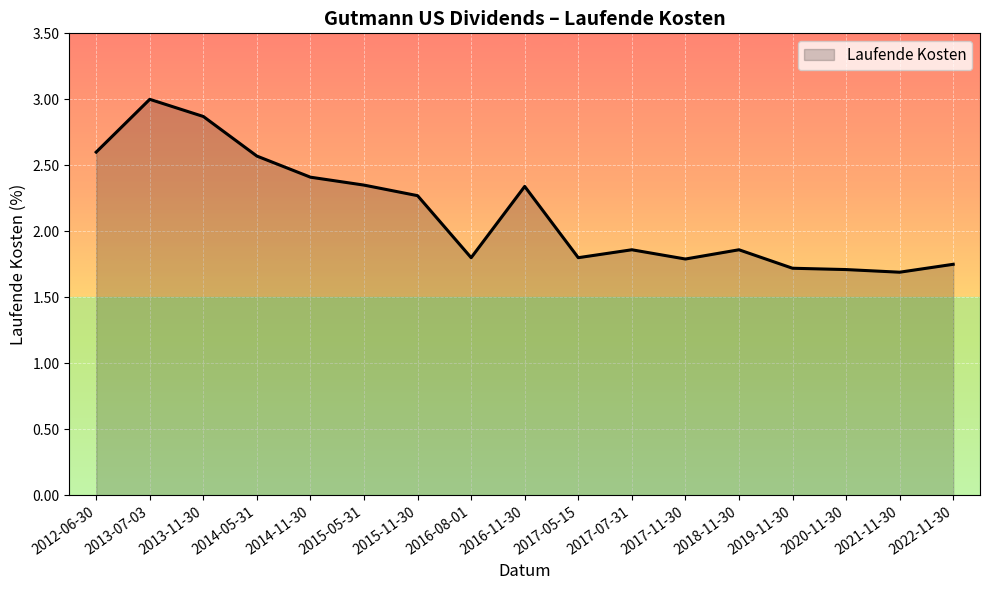

What is the maximum value shown in the chart?

3.0